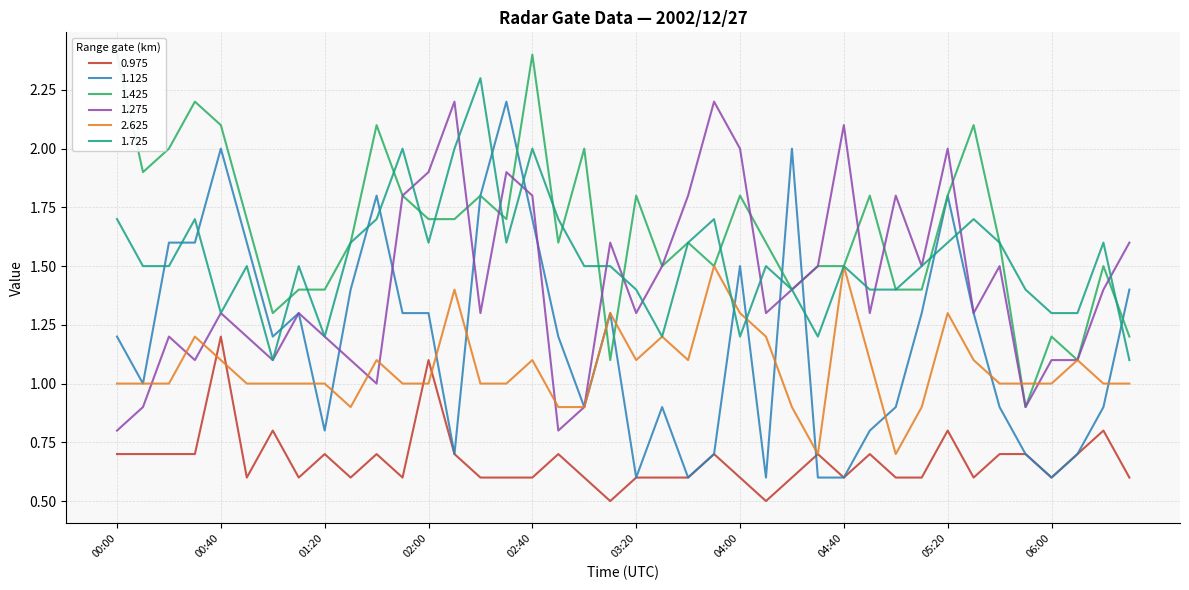

At which category does the chart reach its peak across all series?

00:00